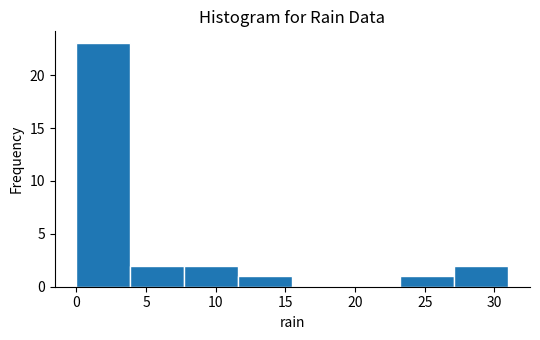

Which range on the x-axis has the tallest bar?

0.0 to 4.0